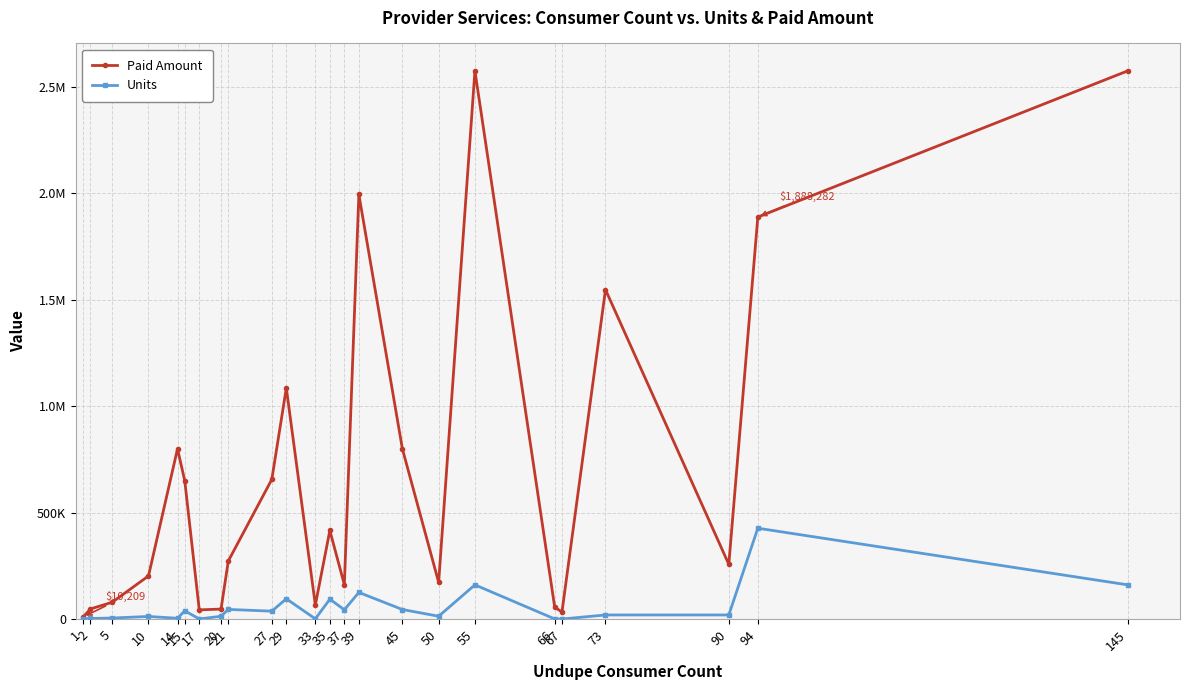

What is the value of the Paid Amount point at the 18th from the left?

2574819.0